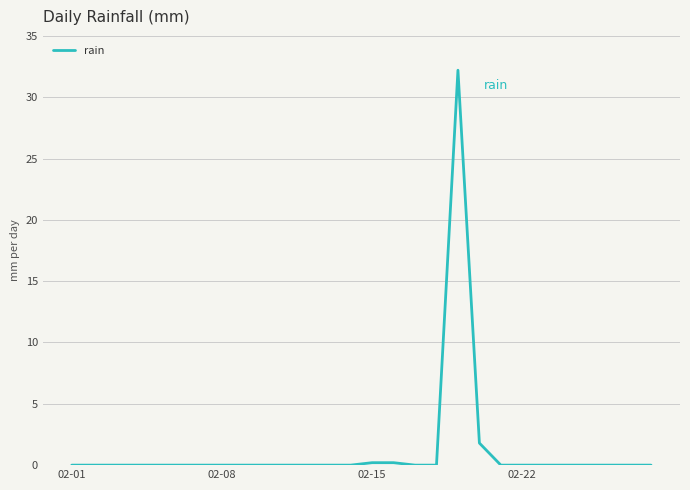

What is the greatest value displayed?

32.2